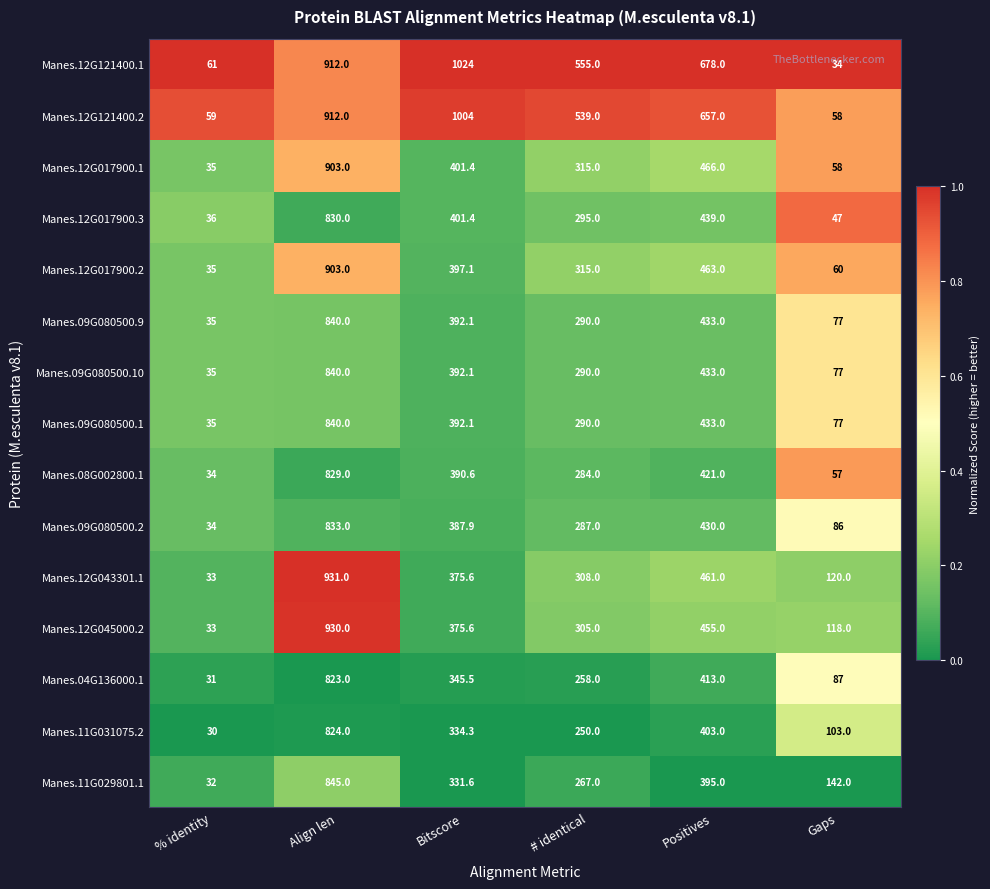

Which series has the largest range (max minus min)?

Manes.12G121400.1